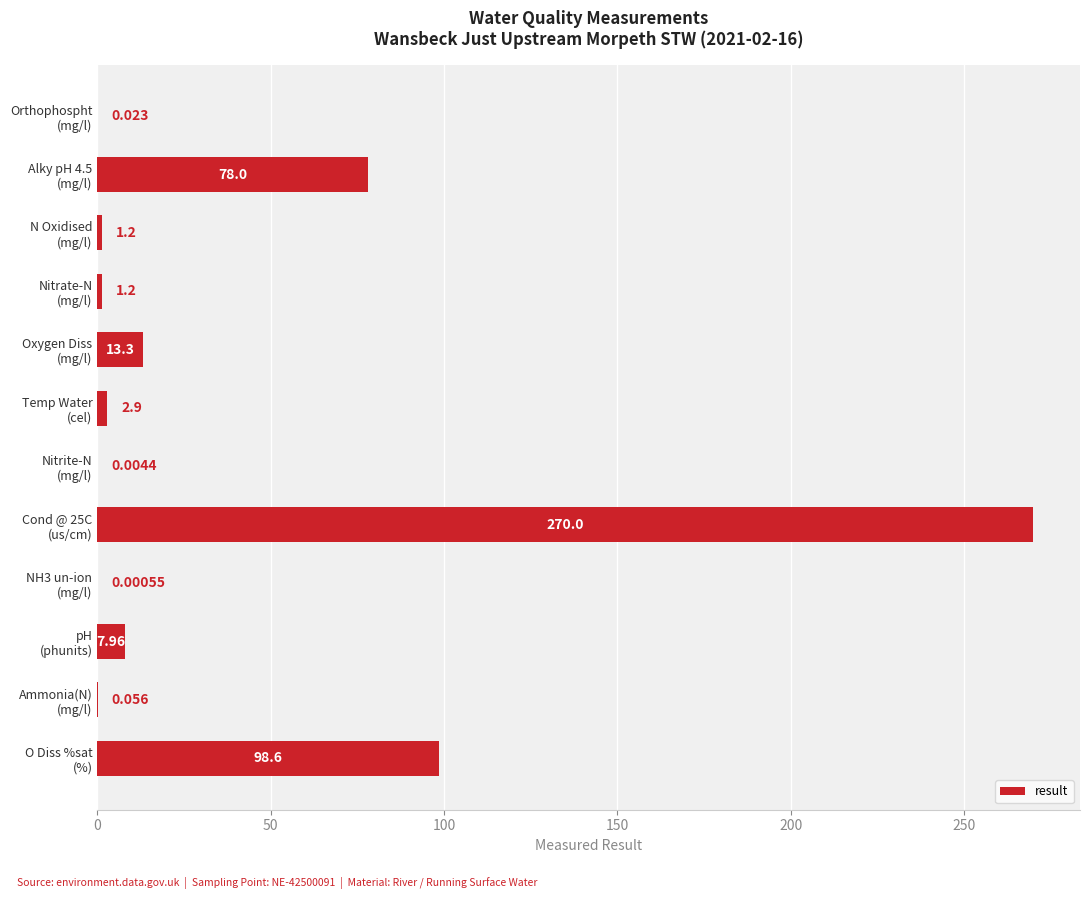

Are the bars grouped side by side (vs. stacked)?

No